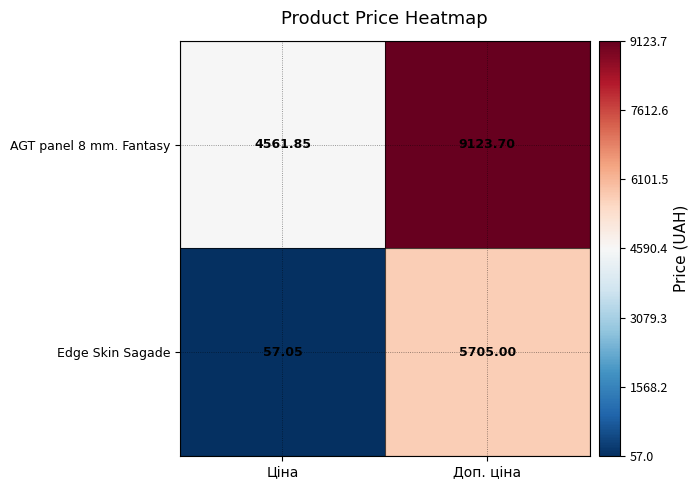

At how many categories does at least one series exceed 8476?

1